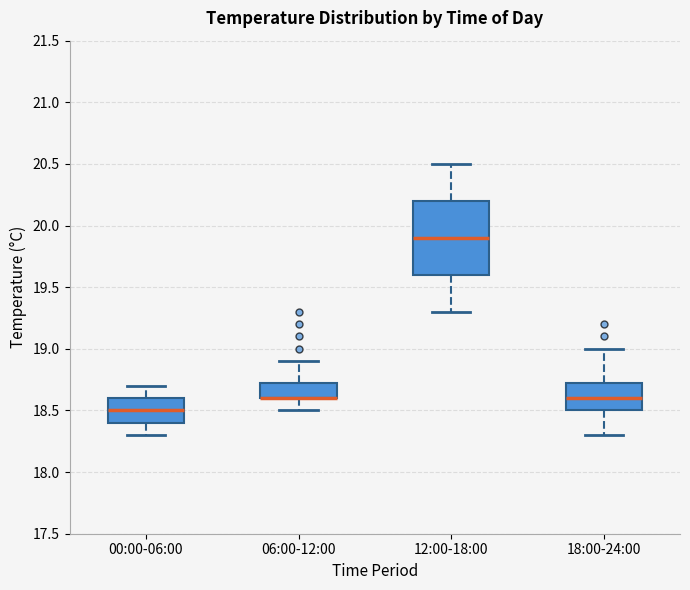

Reading left to right, transcribe this box plot: for each box, give where its median line is, the range the box spans, and where its two whiskers end, as read against the y-axis. The values are not printed on the chart, so give them approximately, as read against the axis.

00:00-06:00: median 18.50, box 18.40 to 18.60, whiskers 18.30 to 18.70
06:00-12:00: median 18.60 (drawn on the box's lower edge), box 18.60 to 18.75, whiskers 18.50 to 18.90
12:00-18:00: median 19.90, box 19.60 to 20.20, whiskers 19.30 to 20.50
18:00-24:00: median 18.60, box 18.50 to 18.75, whiskers 18.30 to 19.00